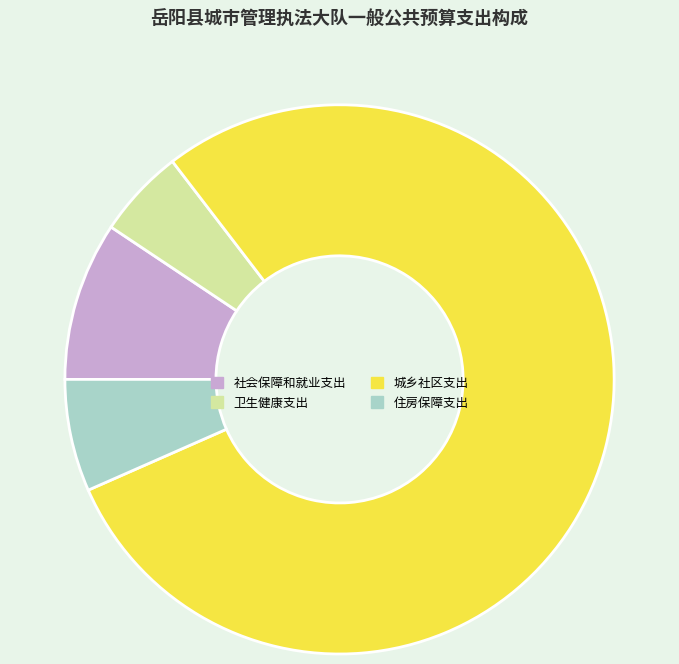

Which category accounts for the majority?

城乡社区支出